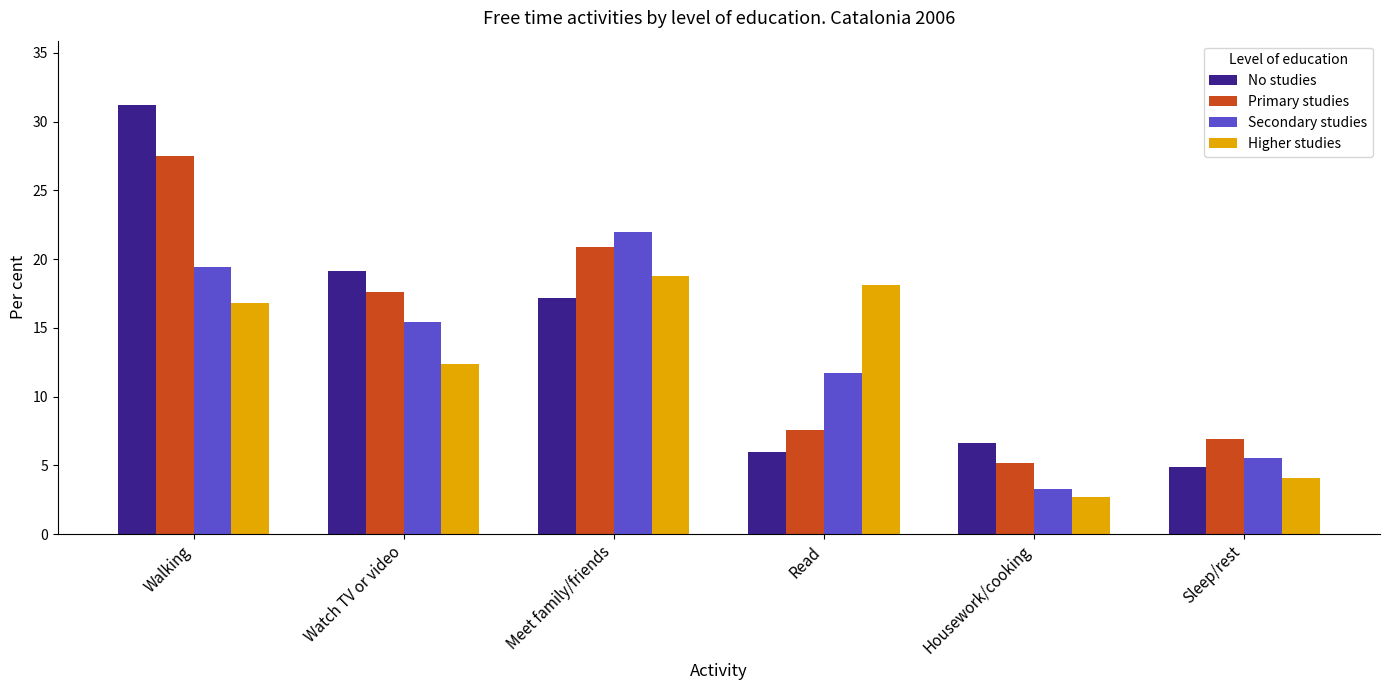

Which series has the largest range (max minus min)?

No studies